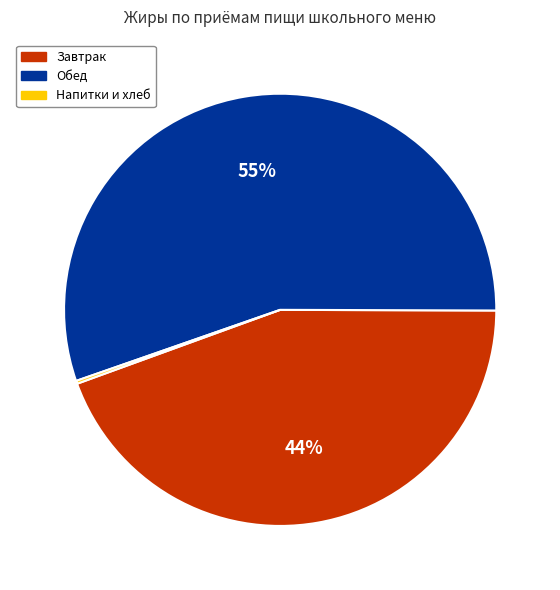

To the nearest percent, what is the average slice percentage?

33%